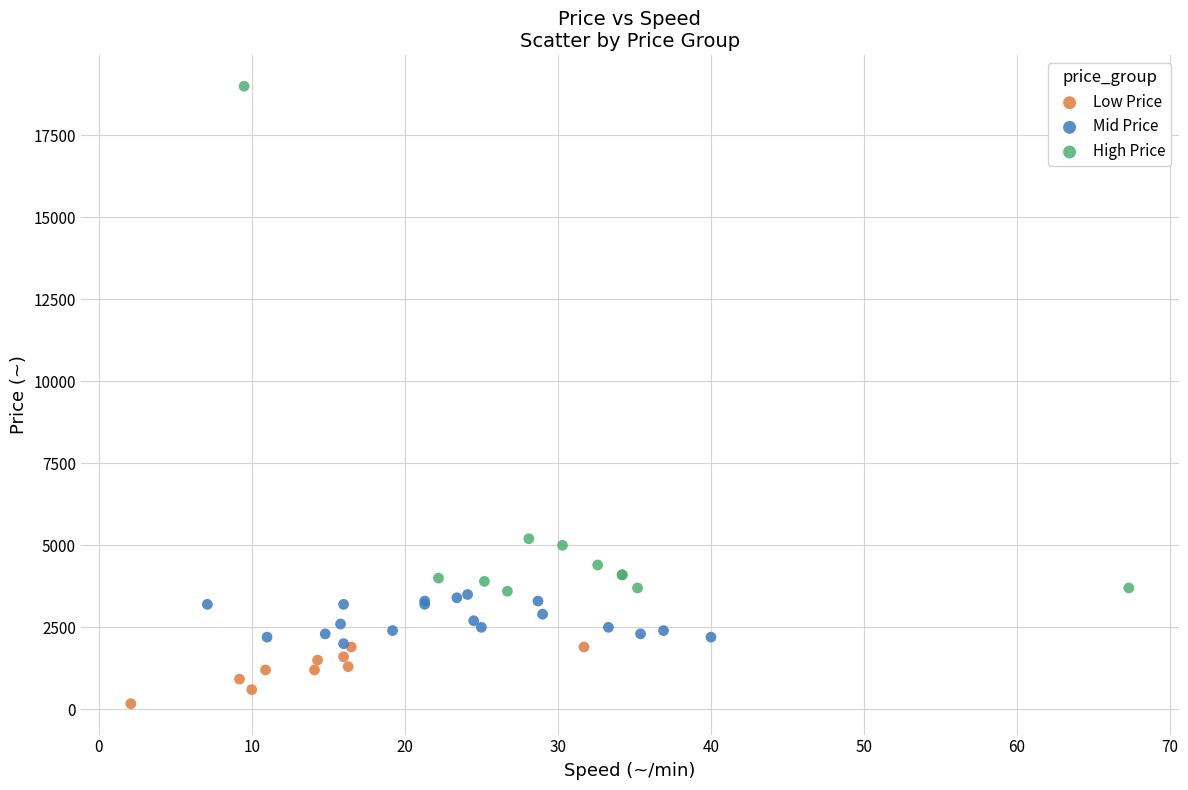

Which series contains the highest Y value?

High Price